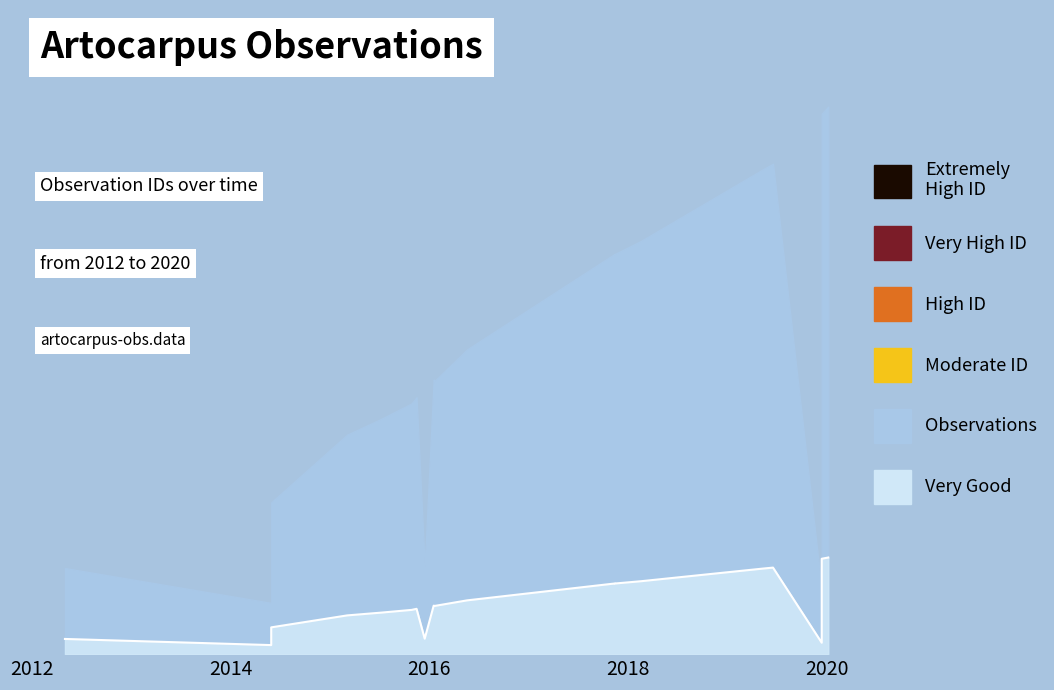

What is the label of the 14th point from the right?

2015-10-28